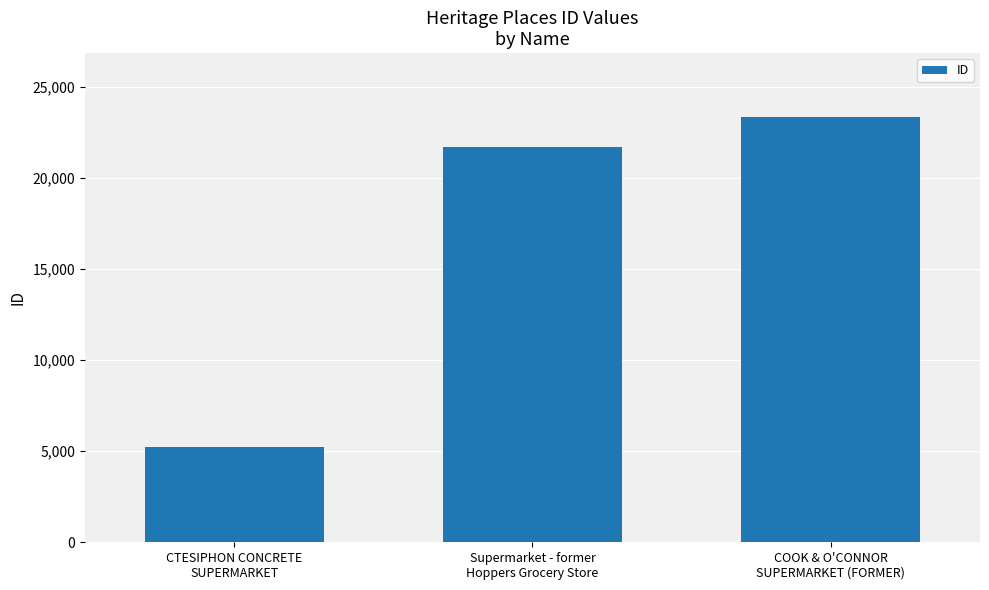

What is the label of the 1st bar from the left?

CTESIPHON CONCRETE
SUPERMARKET